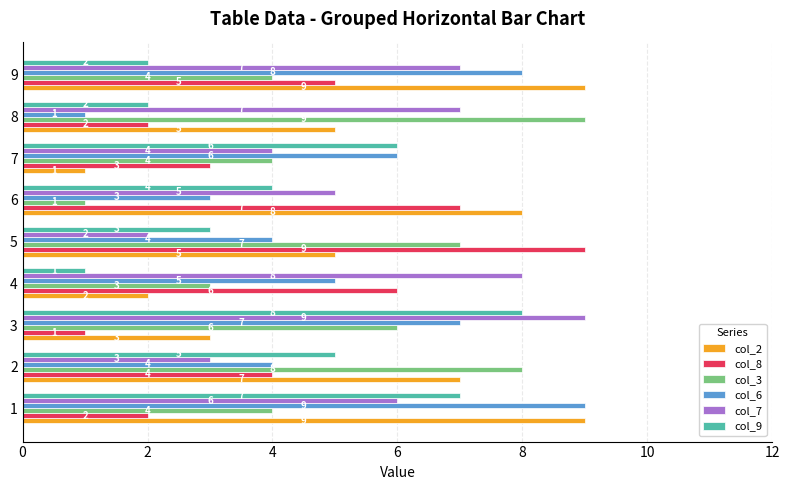

What is the difference between the maximum and minimum values in the col_7 series?

7